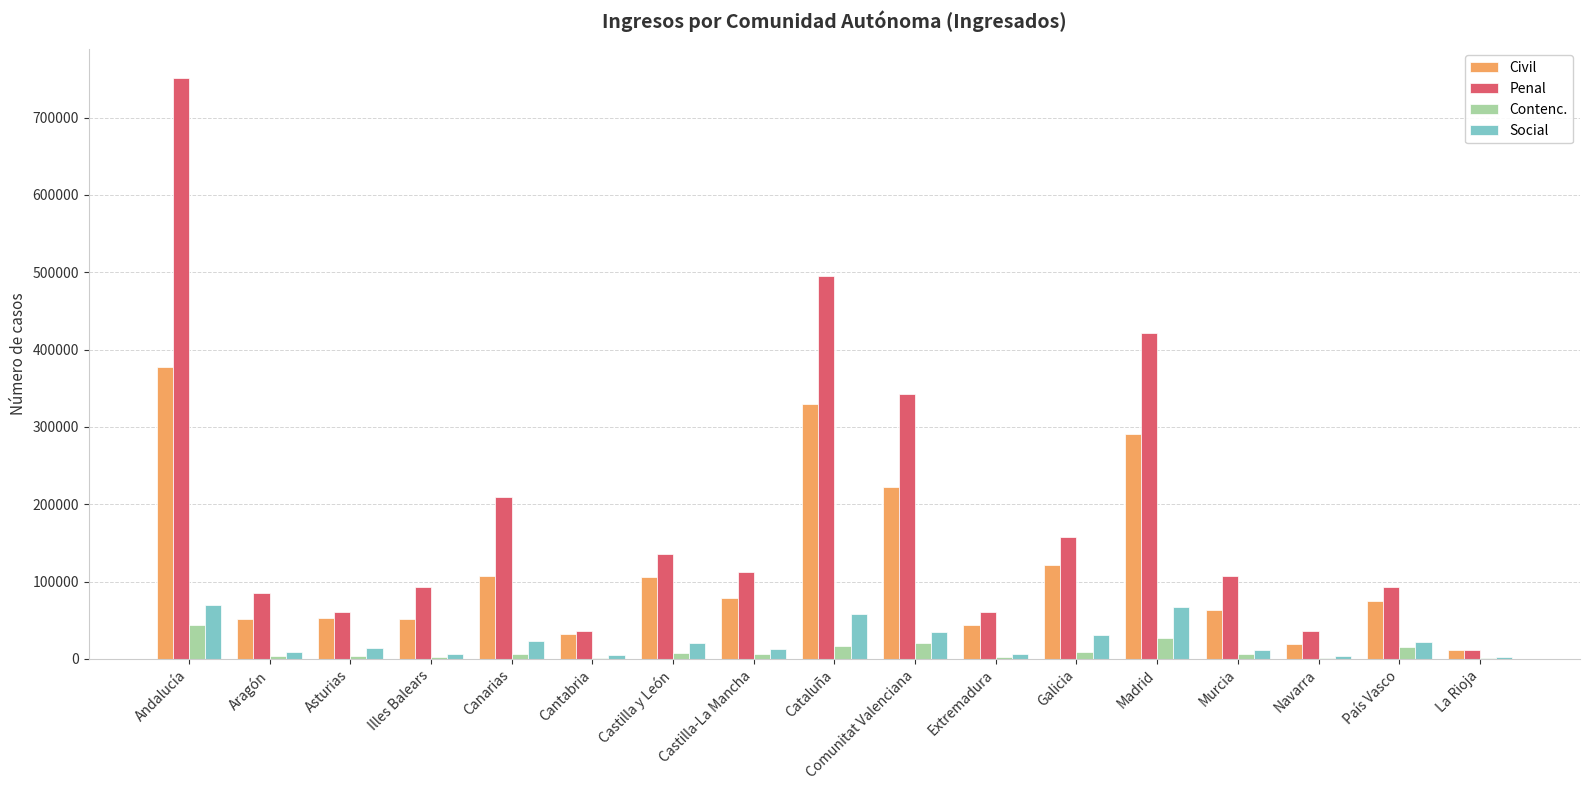

At which category is the sum across all series the highest?

Andalucía